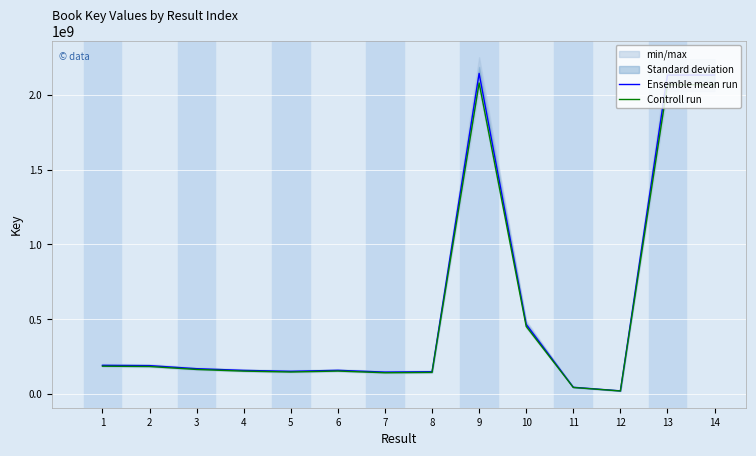

List the labels in order of Ensemble mean run value, largest first.

9, 14, 13, 10, 1, 2, 3, 6, 4, 5, 8, 7, 11, 12